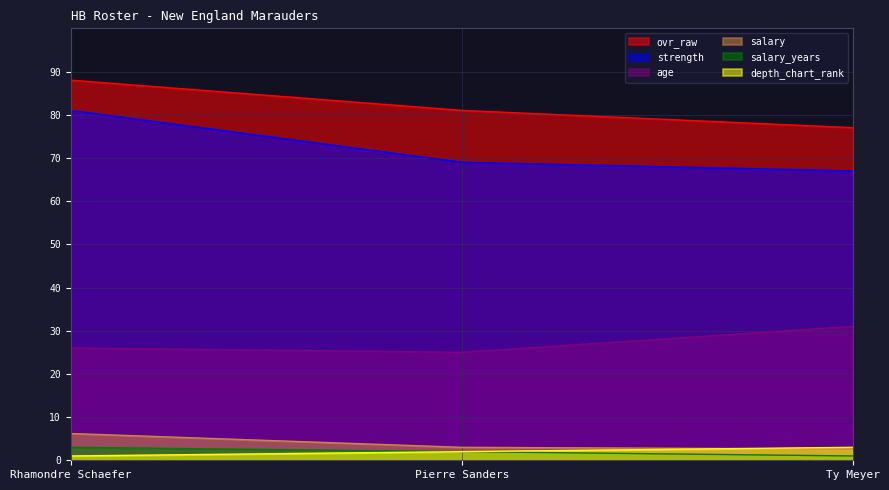

What value does the strength series have at Ty Meyer?

67.0